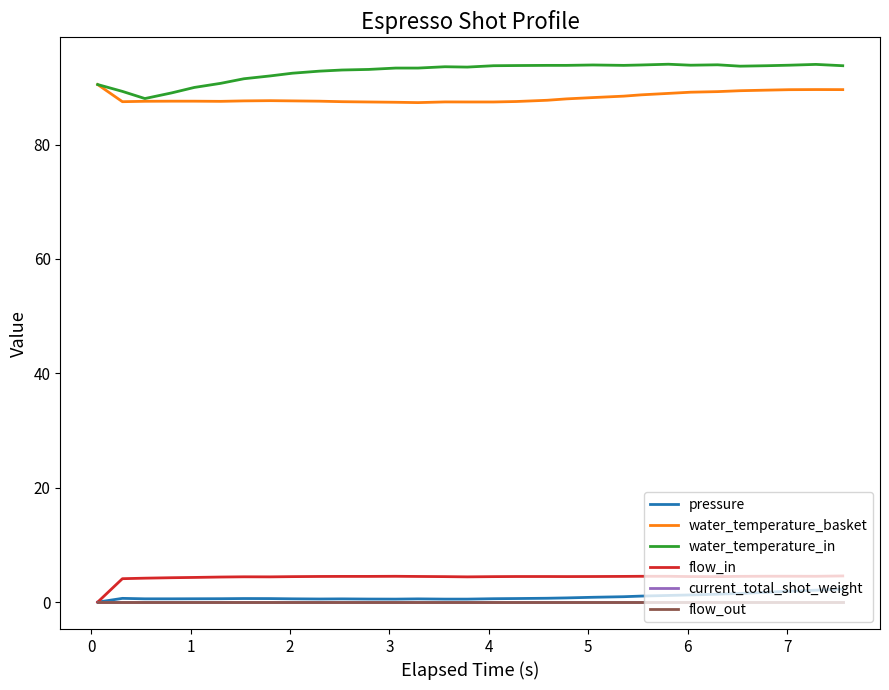

Does the chart have visible grid lines?

No